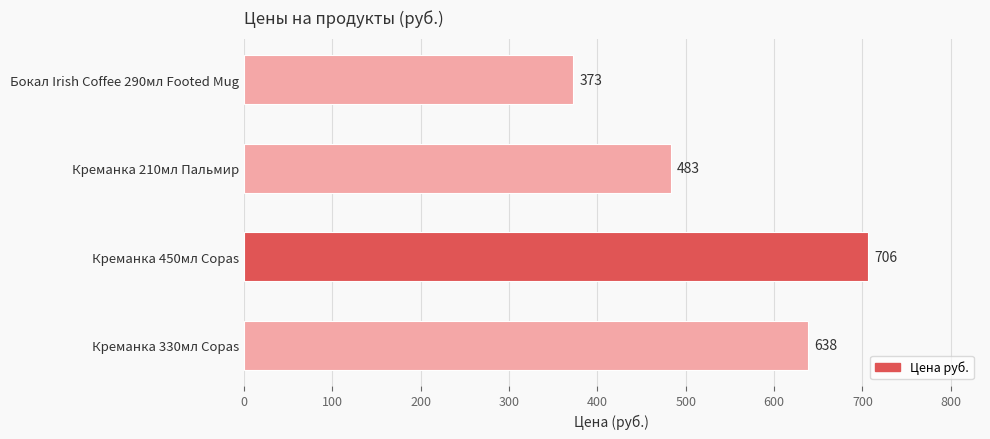

What is the maximum value shown in the chart?

706